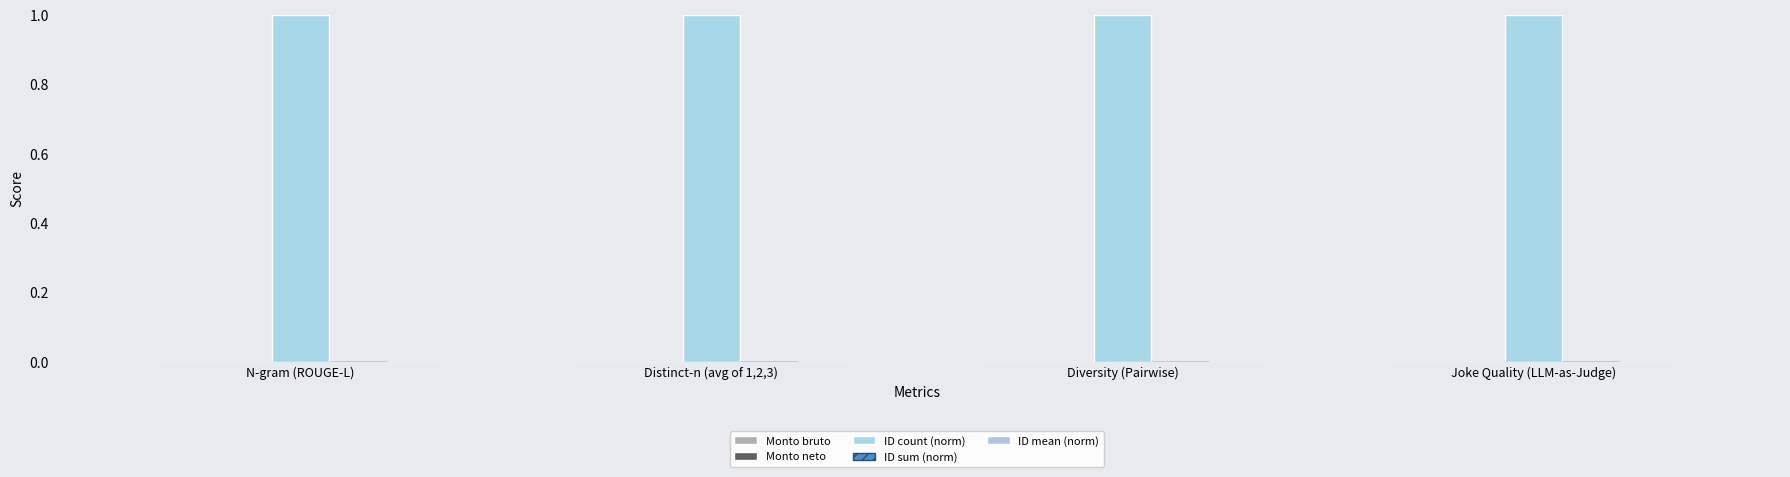

What is the average value of the ID count (norm) series?

1